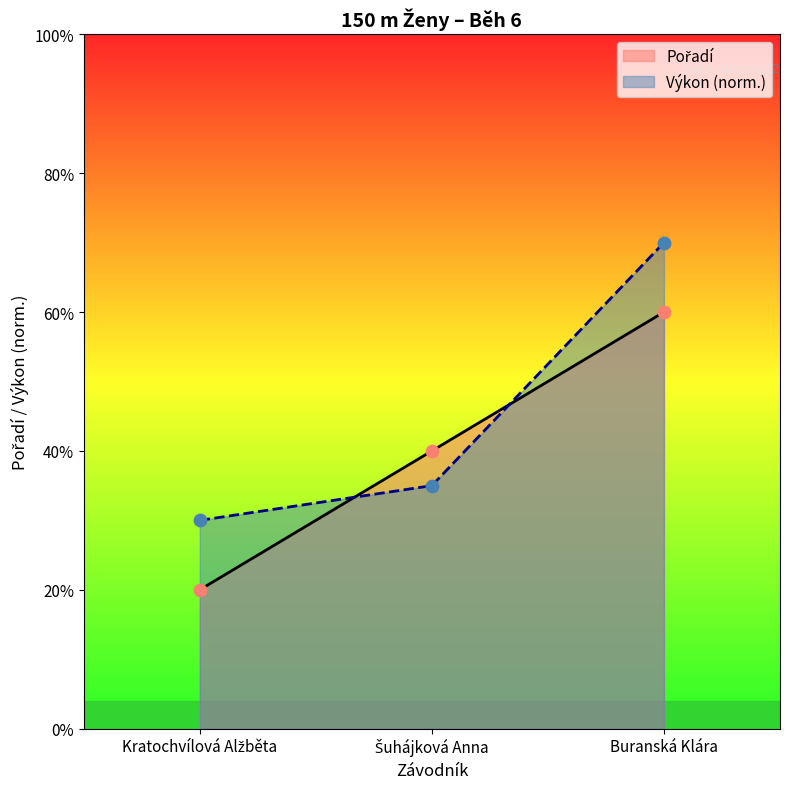

What are all the series names shown in the legend?

Pořadí, Výkon